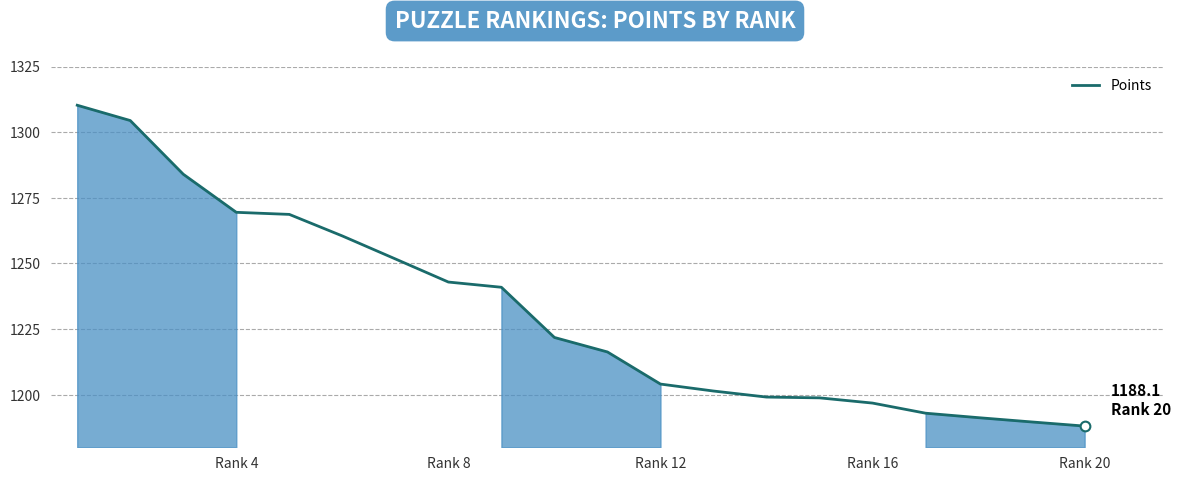

How many distinct data groups are displayed?

1